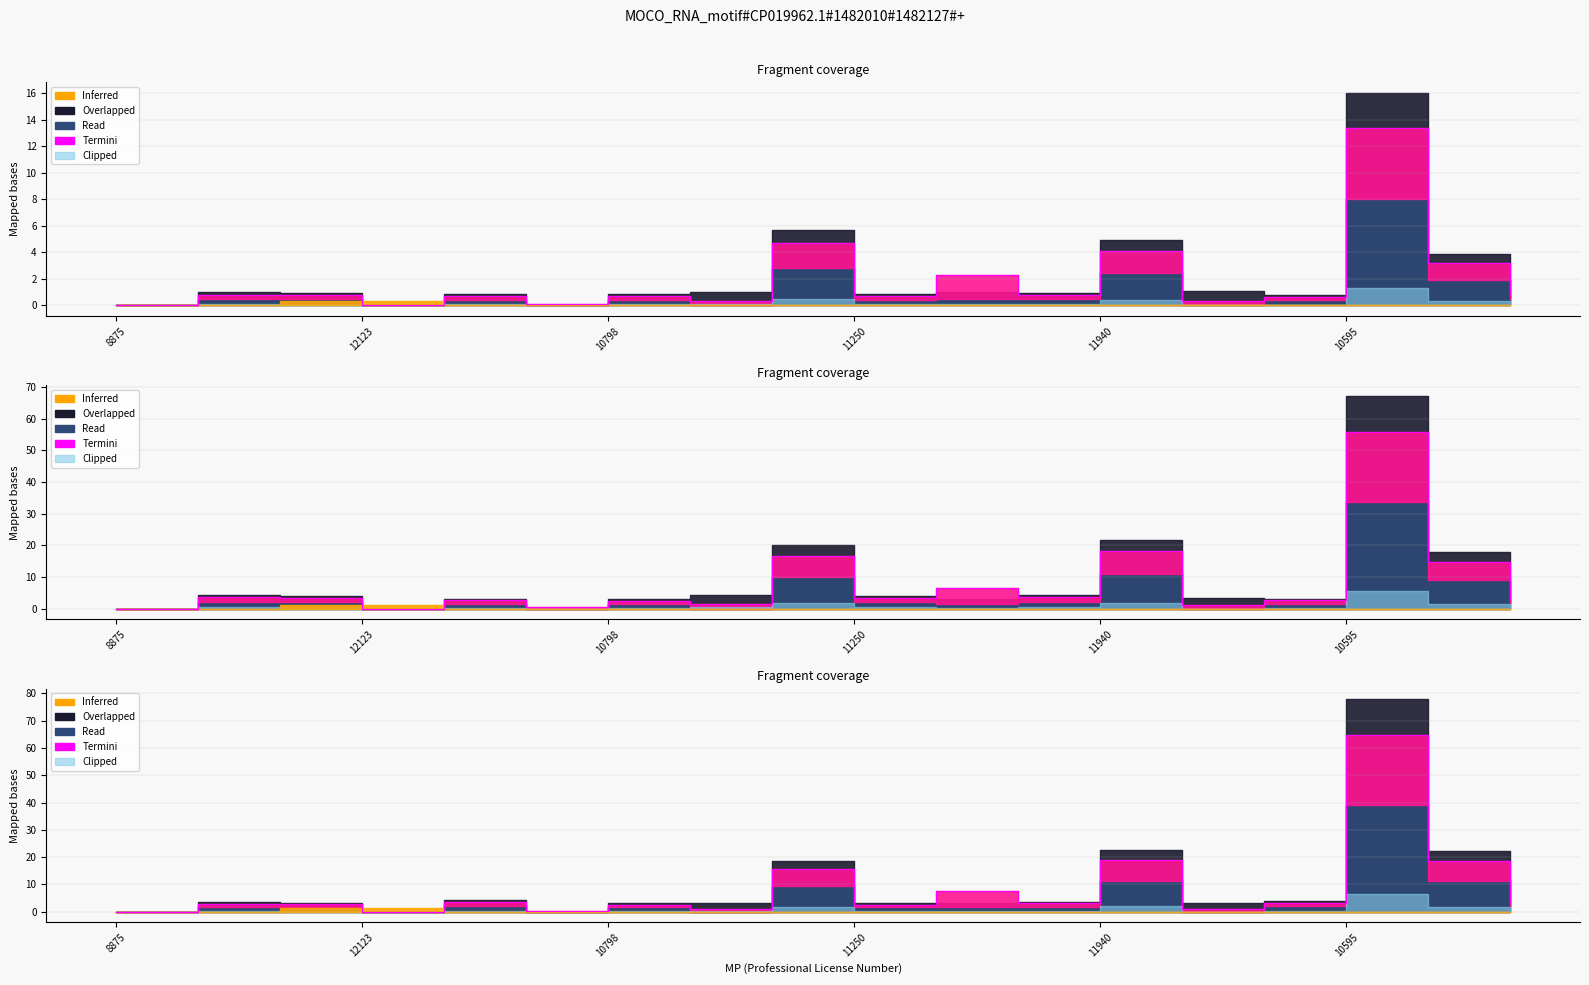

True or false: Overlapped has more than 1 points higher than both neighbors.

True